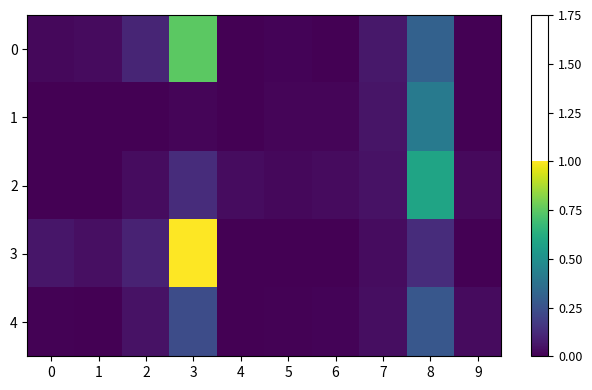

Which category has the lowest value across all series?

9